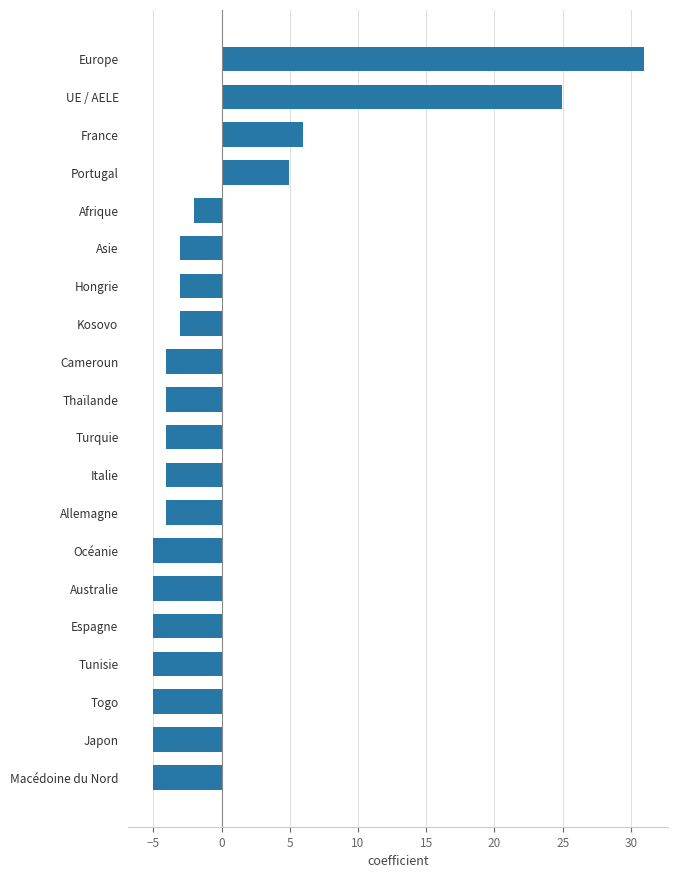

What is the difference between the second highest and minimum values?

30.0